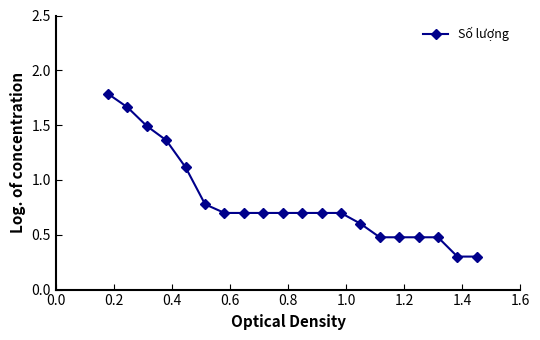

What is the value of the 11th point from the left?

0.7